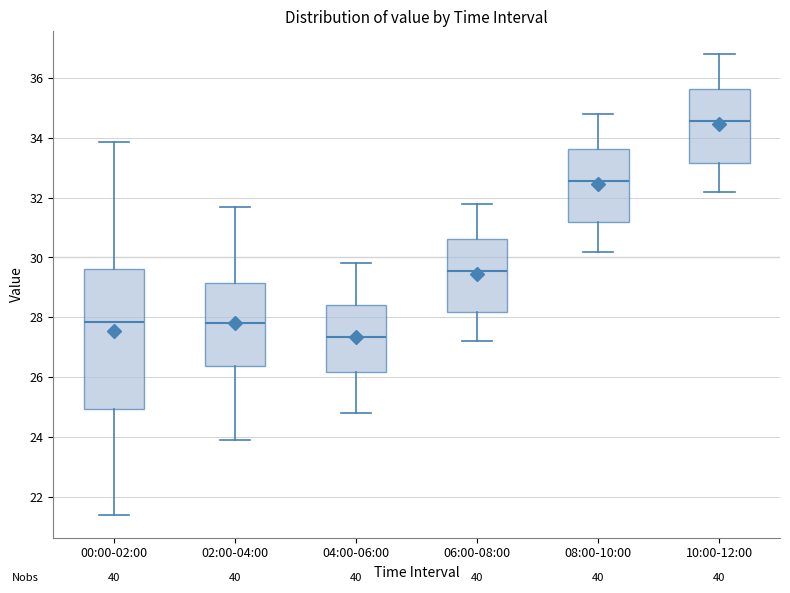

Where does the median line of the box for 10:00-12:00 sit on the y-axis? The values are not printed on the chart, so give them approximately, as read against the axis.

34.6